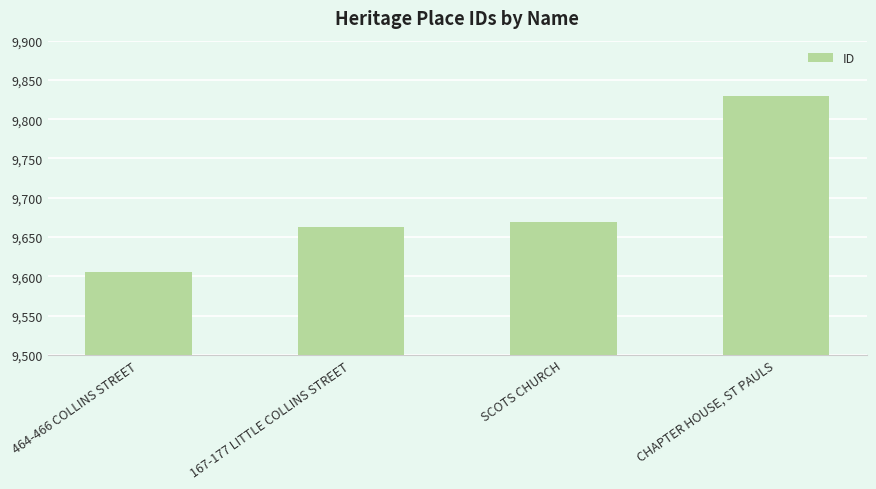

Does the chart contain any negative values?

No